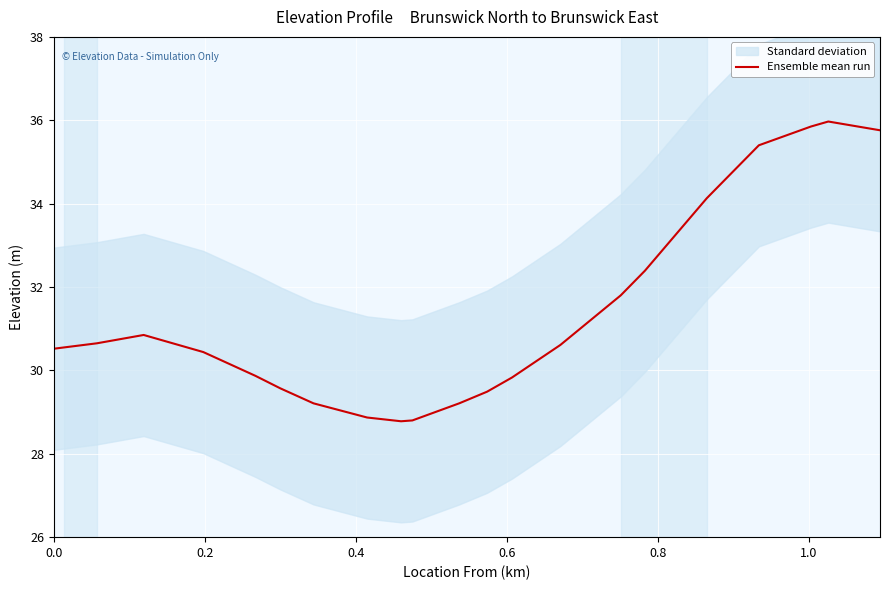

What is the highest value of the Ensemble mean run series?

36.0